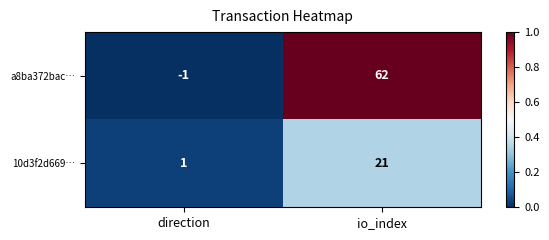

Which series has the largest total across all categories?

a8ba372bac…